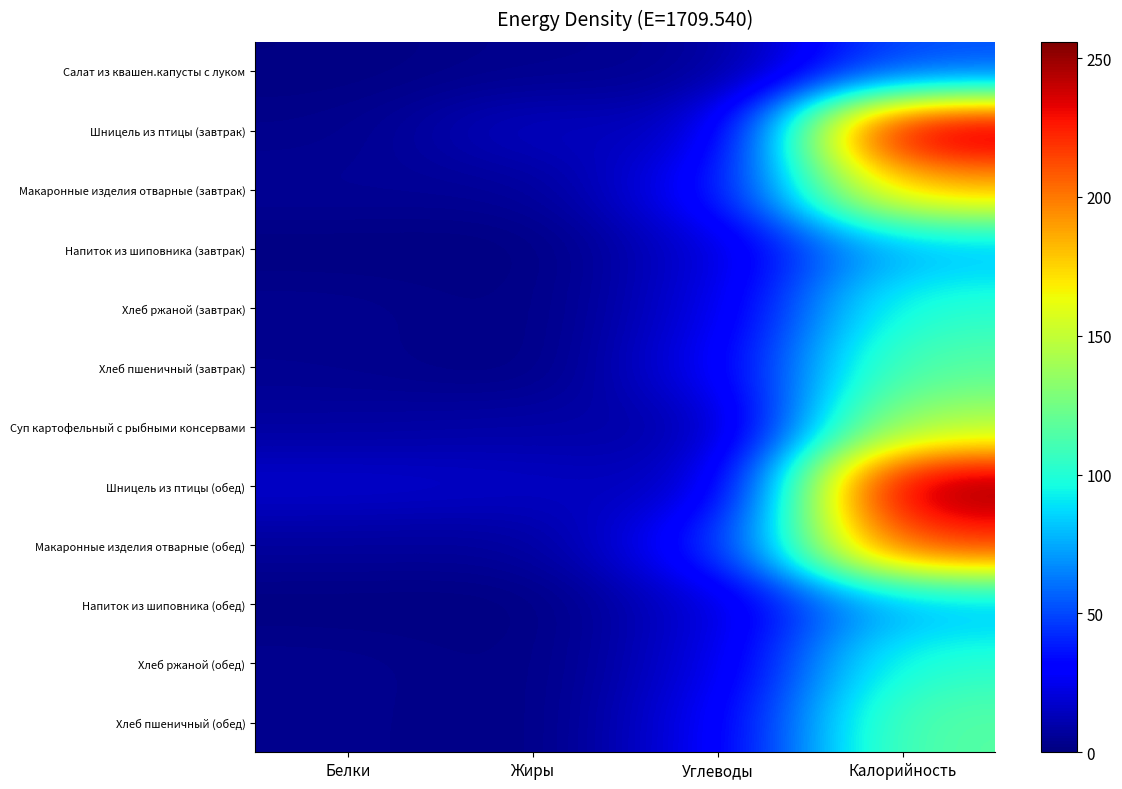

At Углеводы, list the series in order from smallest to largest.

Салат из квашен.капусты с луком, Суп картофельный с рыбными консервами, Шницель из птицы (завтрак), Шницель из птицы (обед), Напиток из шиповника (завтрак), Напиток из шиповника (обед), Хлеб ржаной (завтрак), Хлеб ржаной (обед), Хлеб пшеничный (завтрак), Хлеб пшеничный (обед), Макаронные изделия отварные (завтрак), Макаронные изделия отварные (обед)